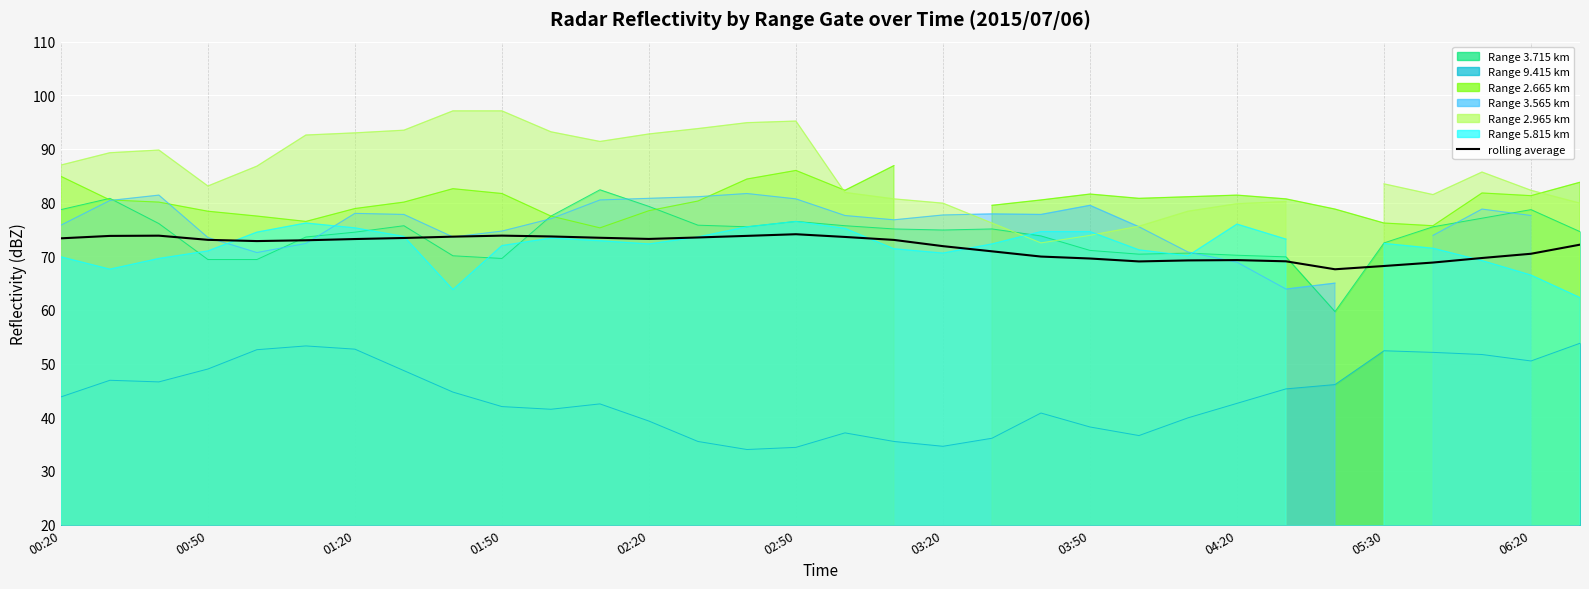

What is the difference between the maximum and second lowest values?

5.9